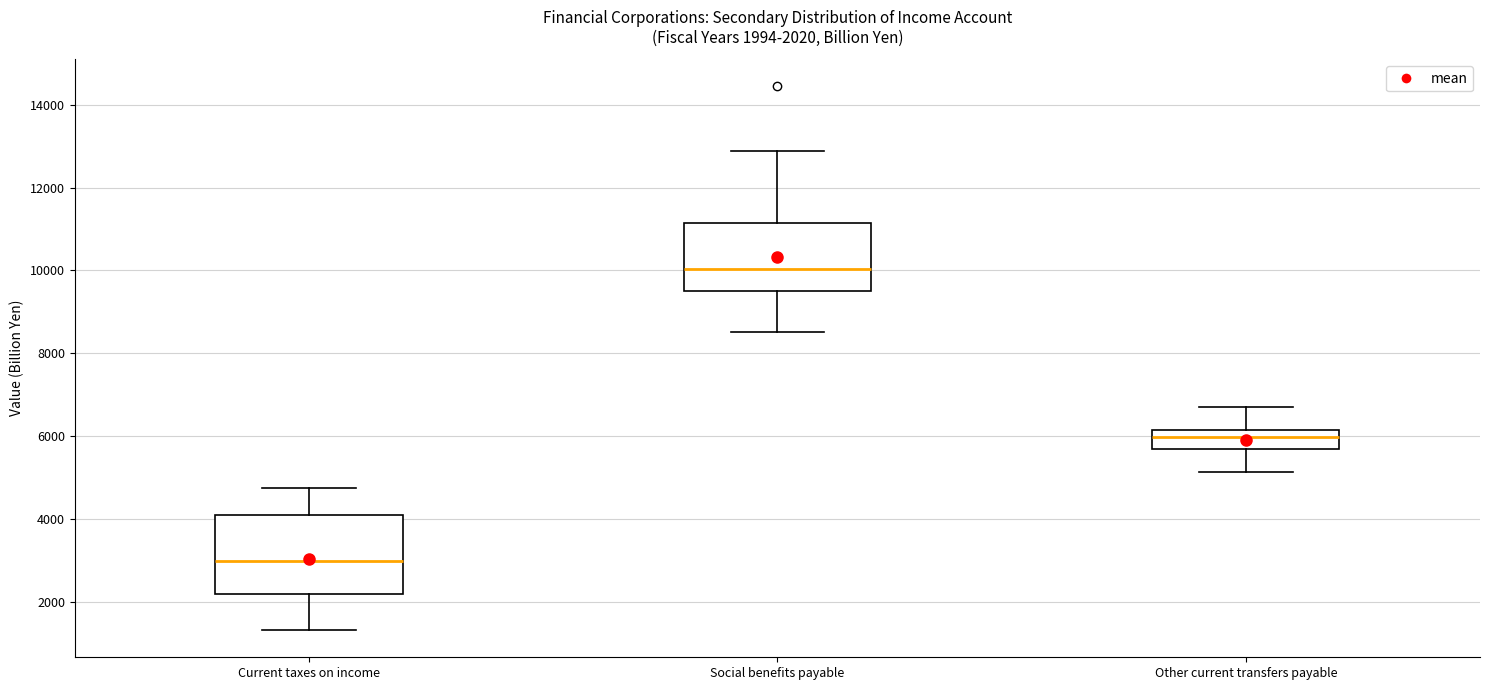

Comparing the boxes themselves (not the whiskers), which one is the tallest?

Current taxes on income